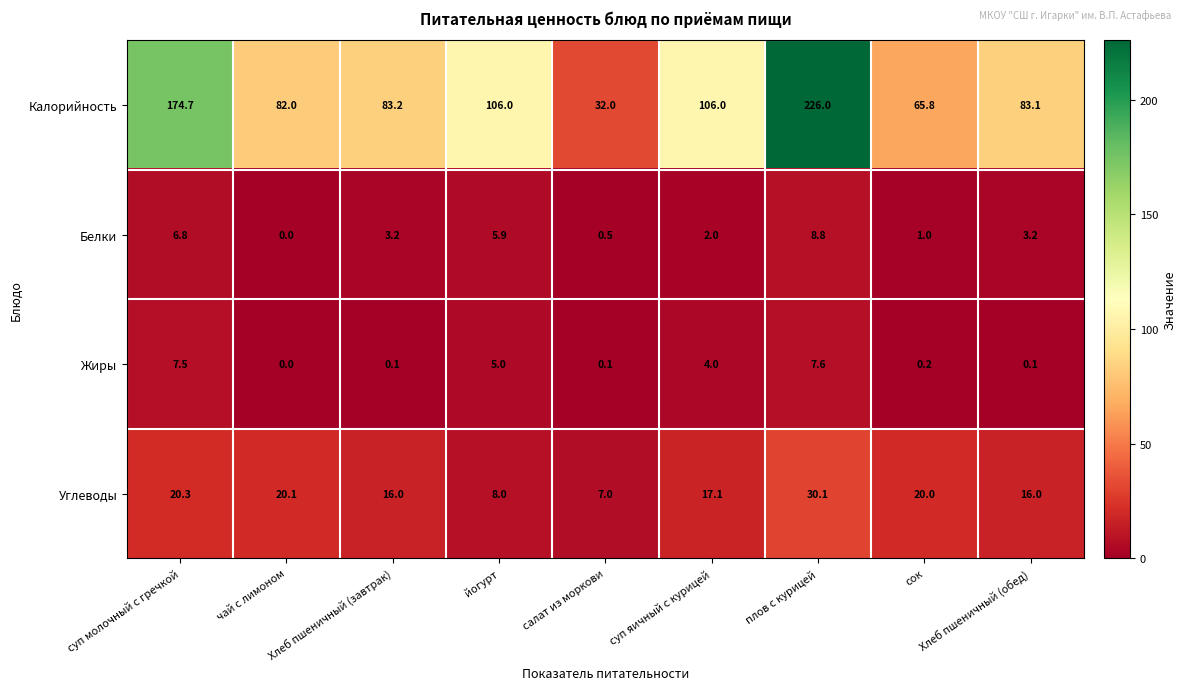

Which series has the largest total across all categories?

Калорийность